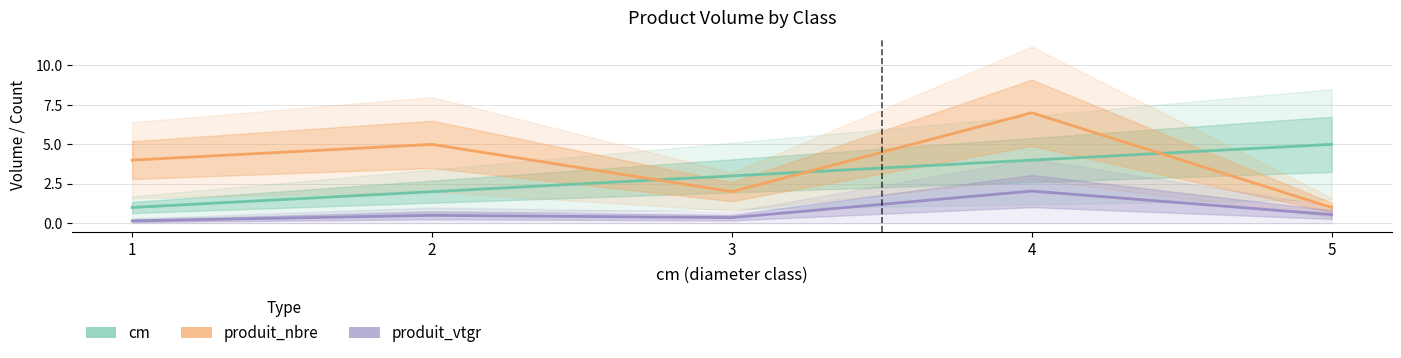

True or false: cm has more than 0 points higher than both neighbors.

False